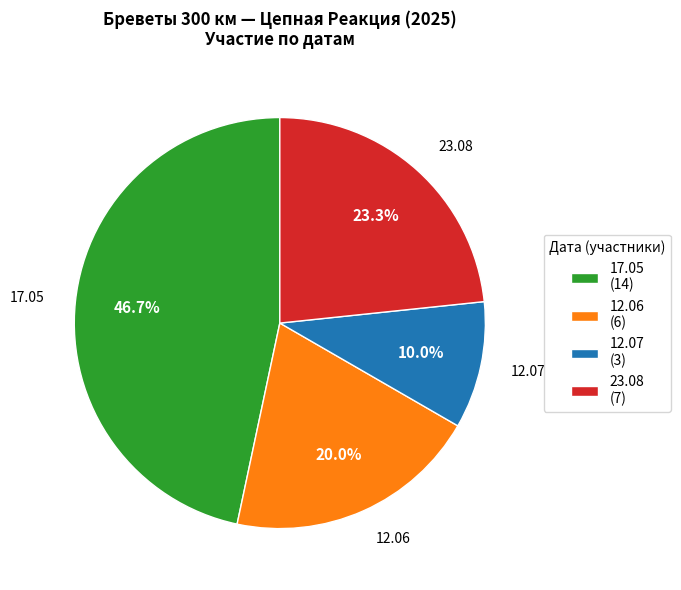

To the nearest percent, what is the difference between the 12.06 and 12.07 slice percentages?

10%